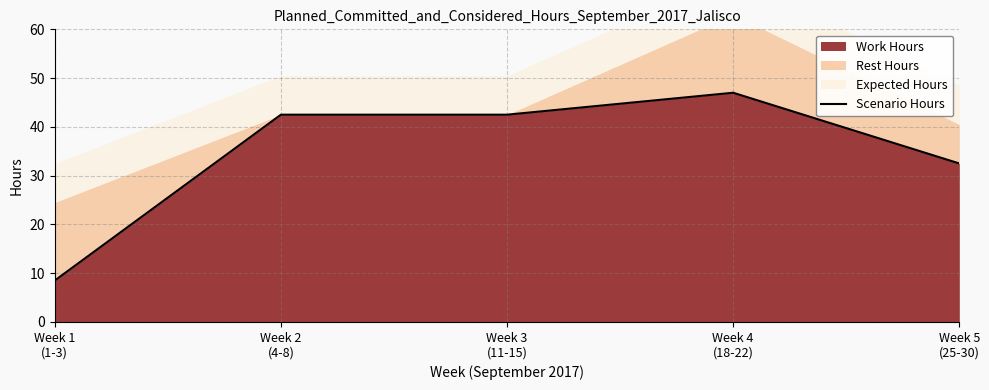

Between Week 5
(25-30) and Week 4
(18-22), which is larger?

Week 4
(18-22)